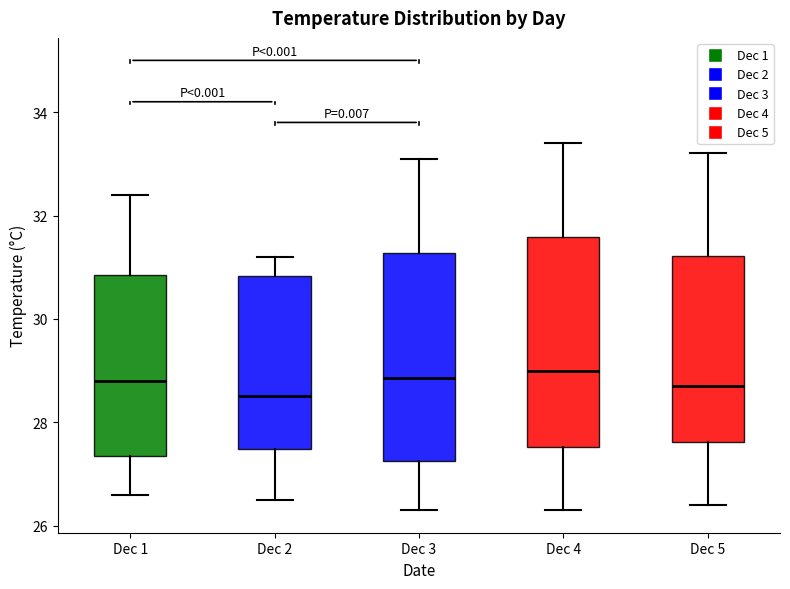

Where does the lower whisker of the box for Dec 3 end on the y-axis? The values are not printed on the chart, so give them approximately, as read against the axis.

26.4